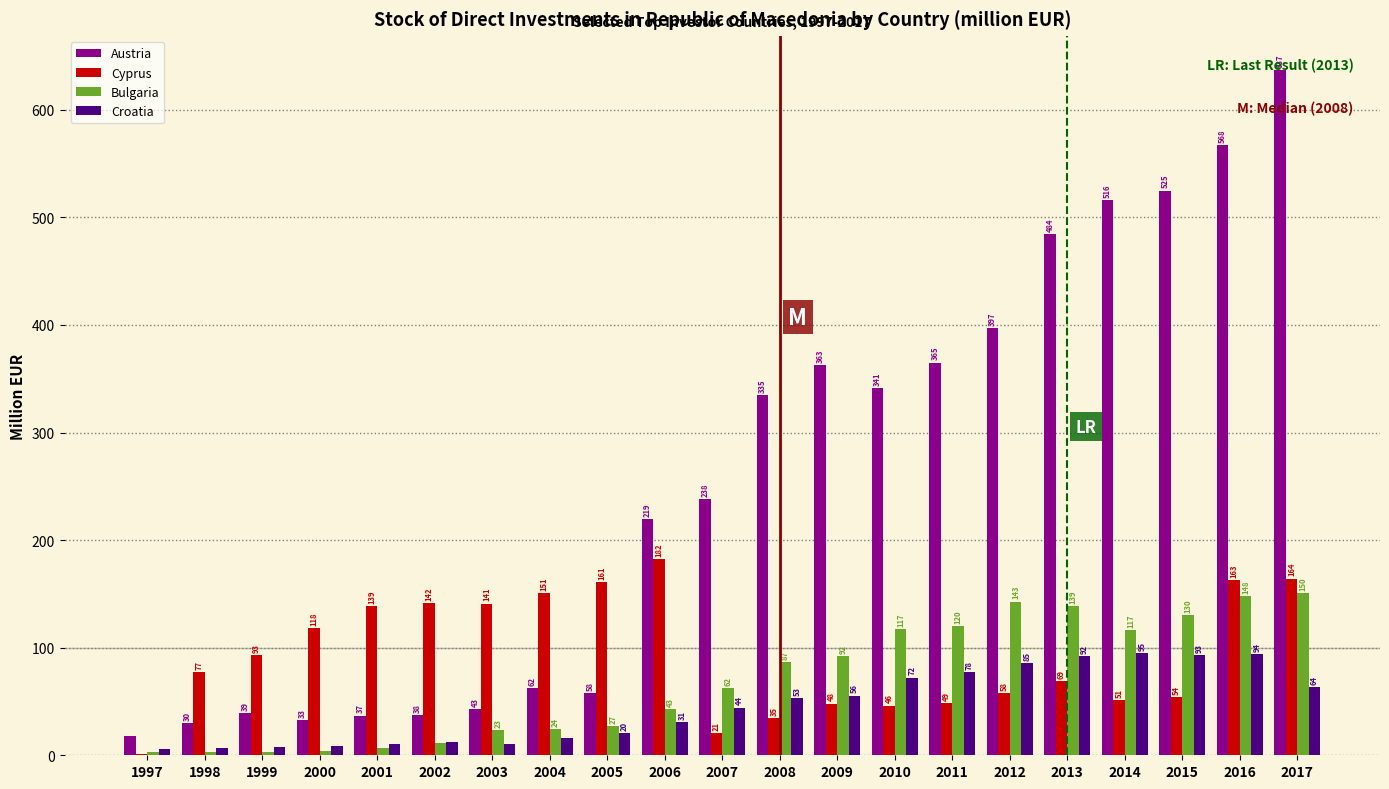

What is the maximum value for Croatia?

95.0